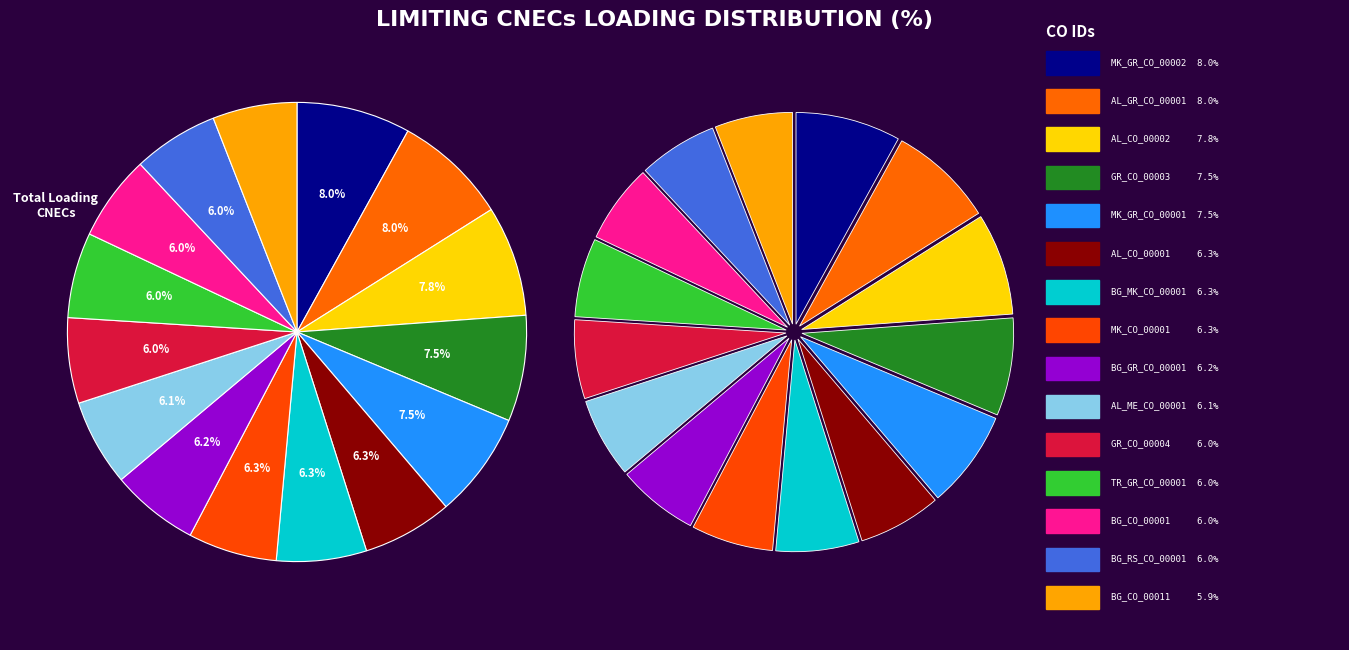

How many segments does this pie chart have?

15